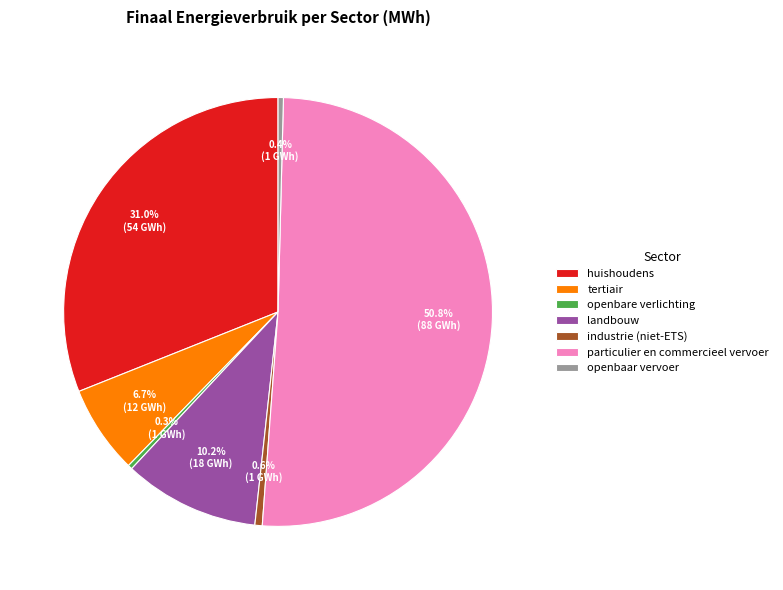

What percentage is NOT represented by landbouw?

89.8%